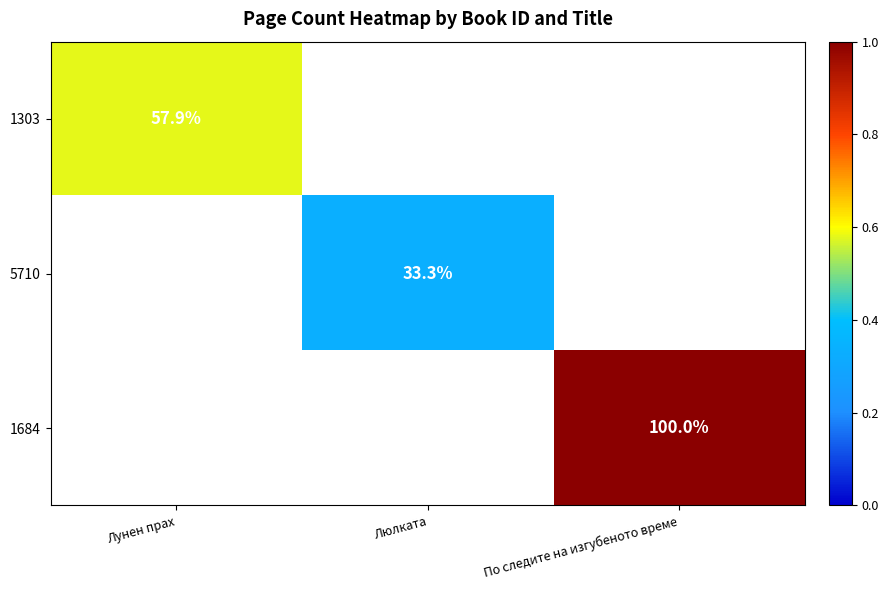

At how many categories does at least one series exceed 0?

3